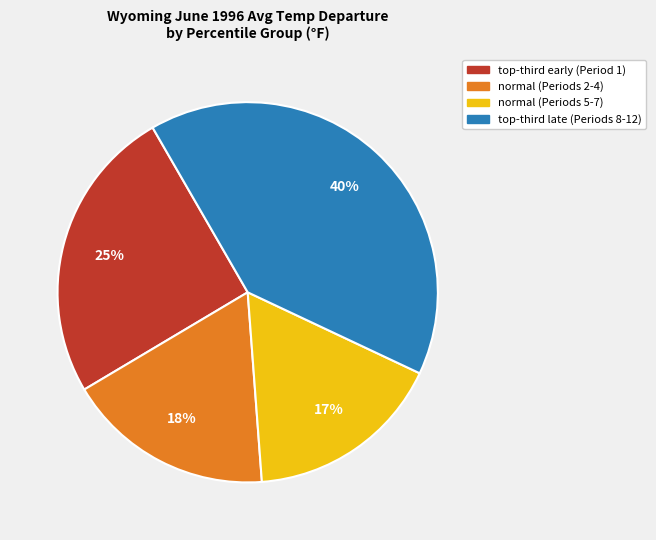

Does any single category account for the majority?

No